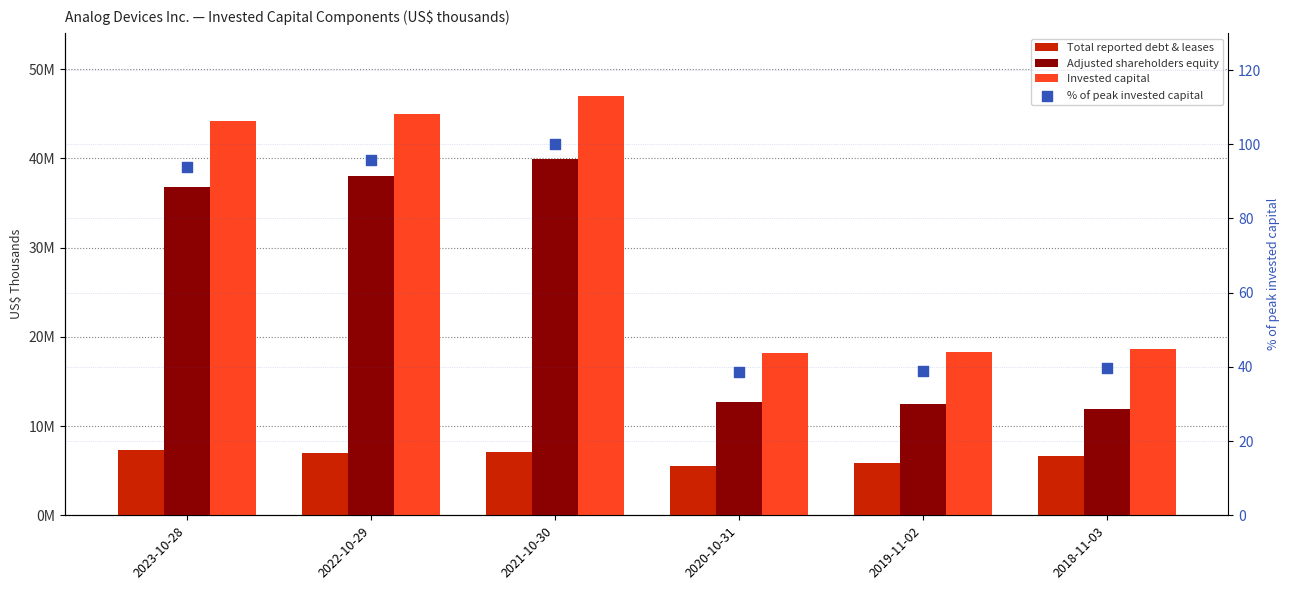

Which series has the largest Y range (max minus min)?

Invested capital